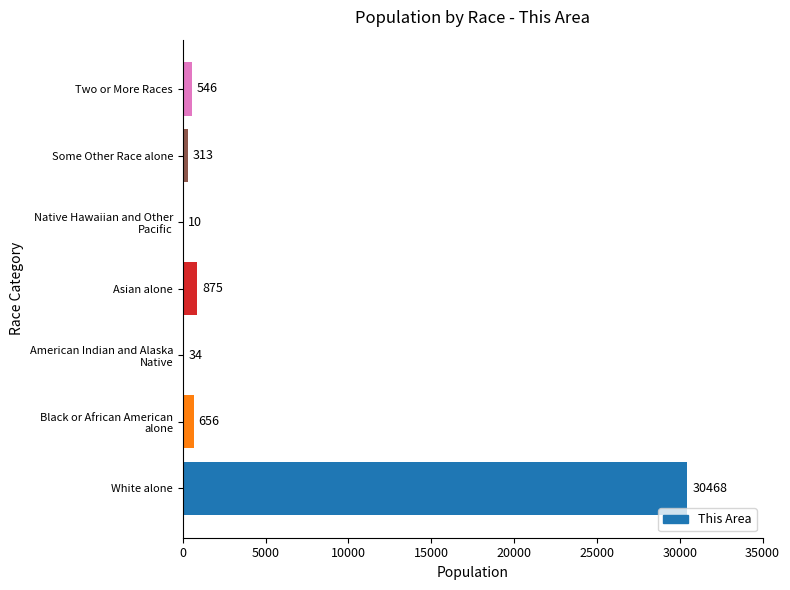

The chart shows a value of 30468 at White alone. True or false?

True